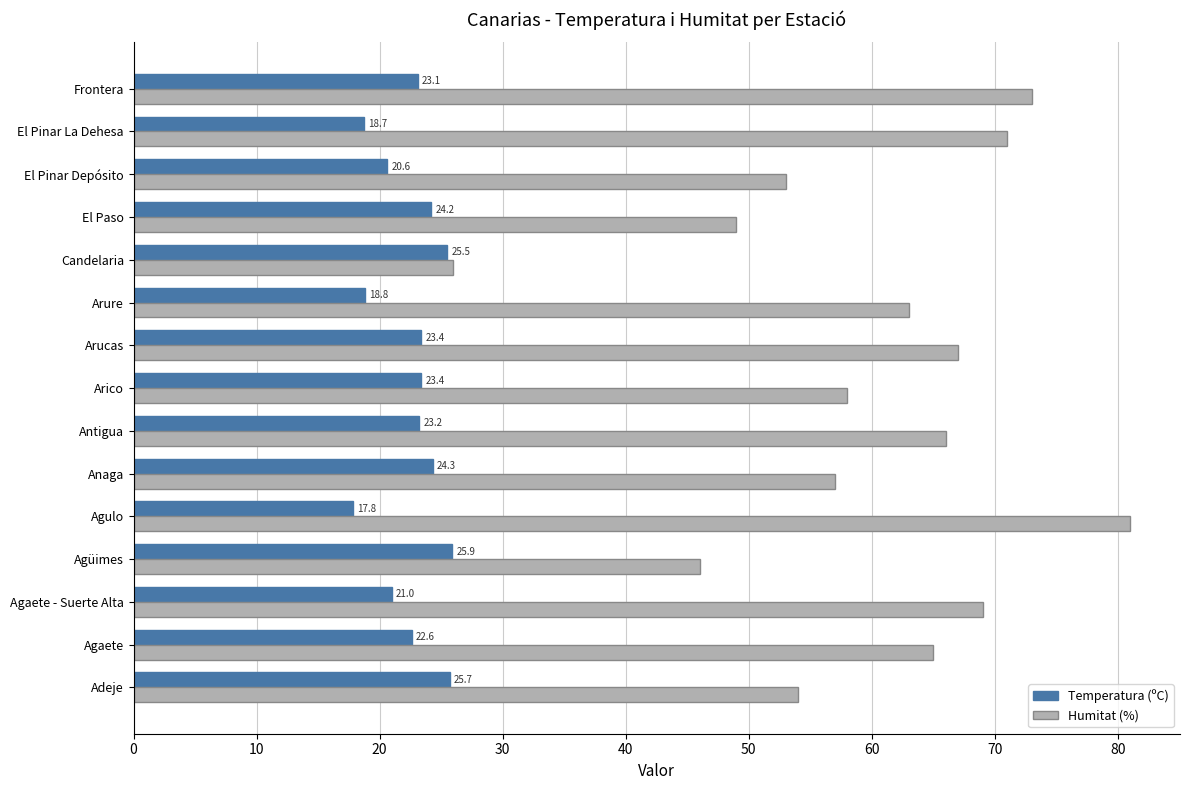

What is the maximum value for Humitat (%)?

81.0